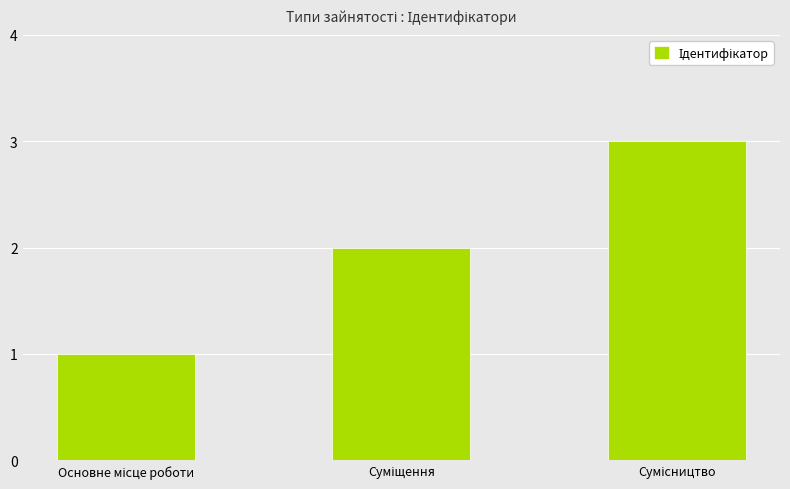

What is the smallest value displayed?

1